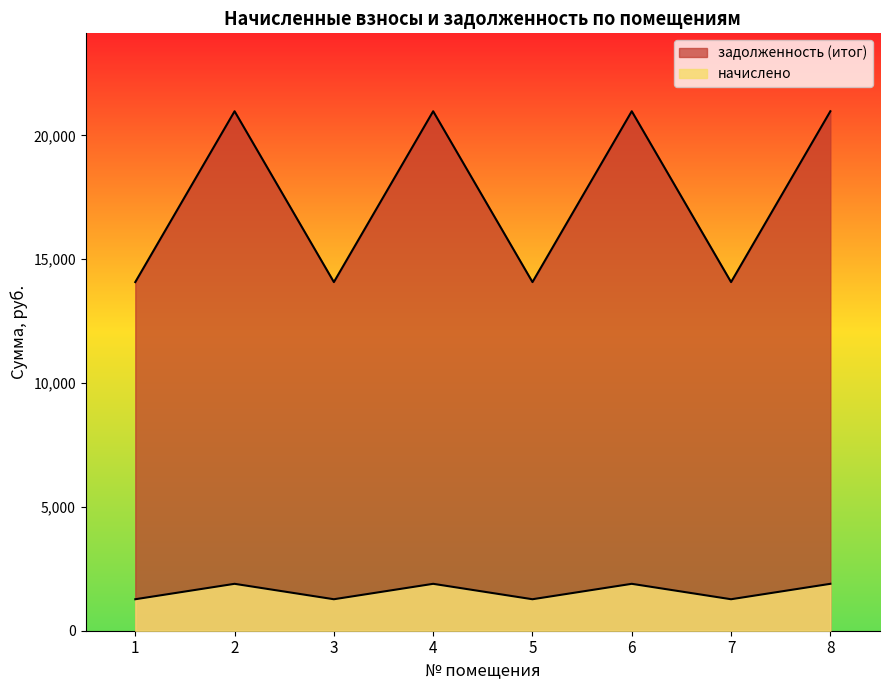

How many lines are shown in the chart?

2